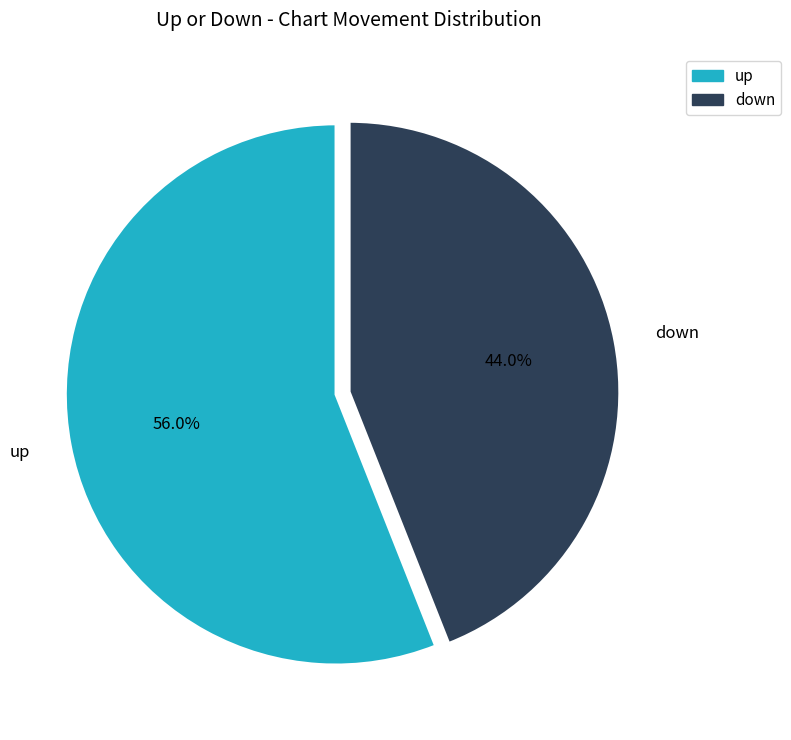

To the nearest percent, what portion does up represent?

56%